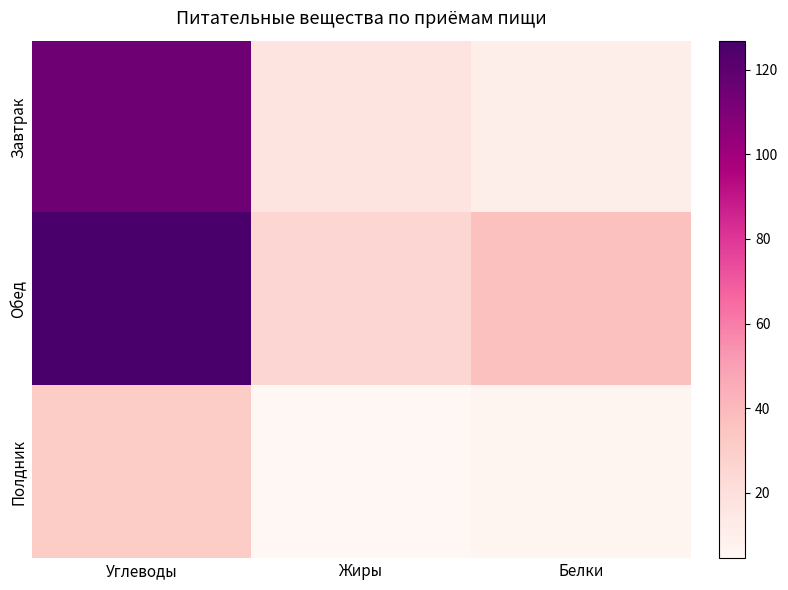

Which category has the lowest value across all series?

Жиры